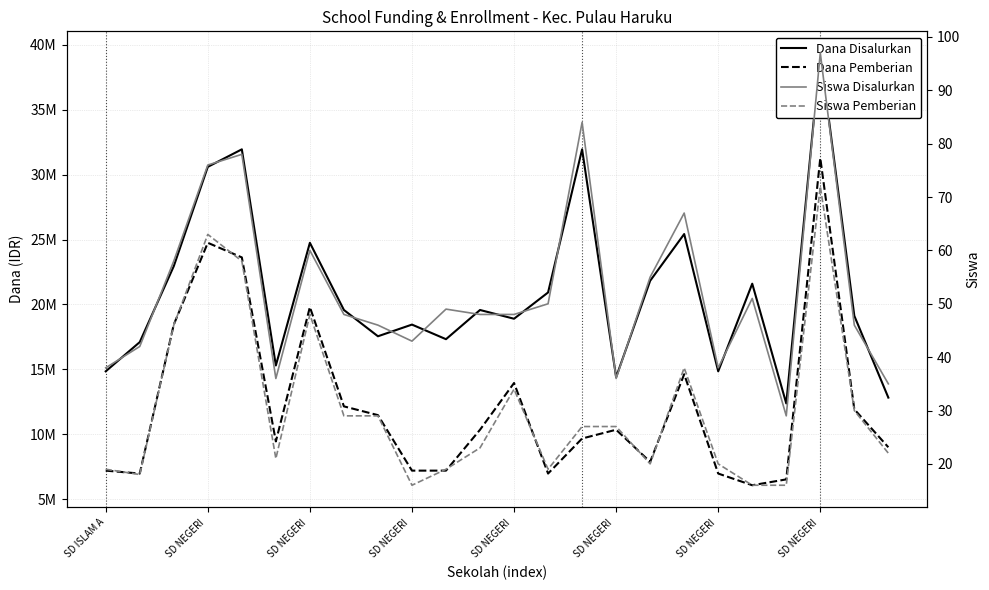

What is the value of the Dana Disalurkan point at the 5th from the left?

17100000